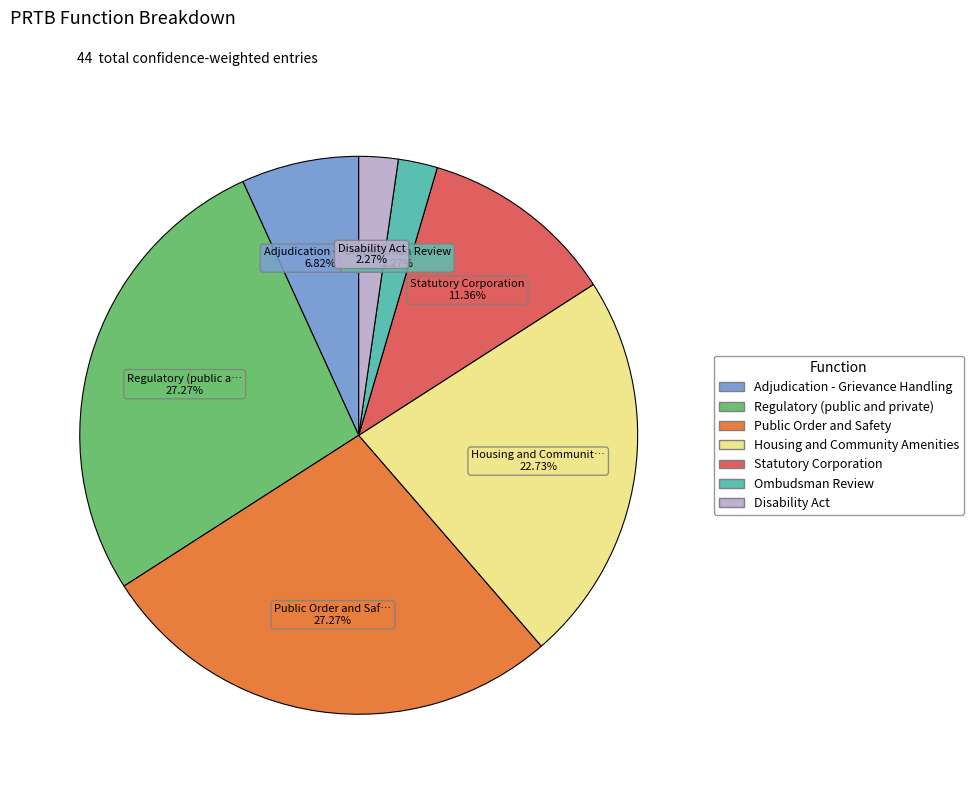

To the nearest percent, what percentage of the pie is Adjudication - Grievance Handling?

7%